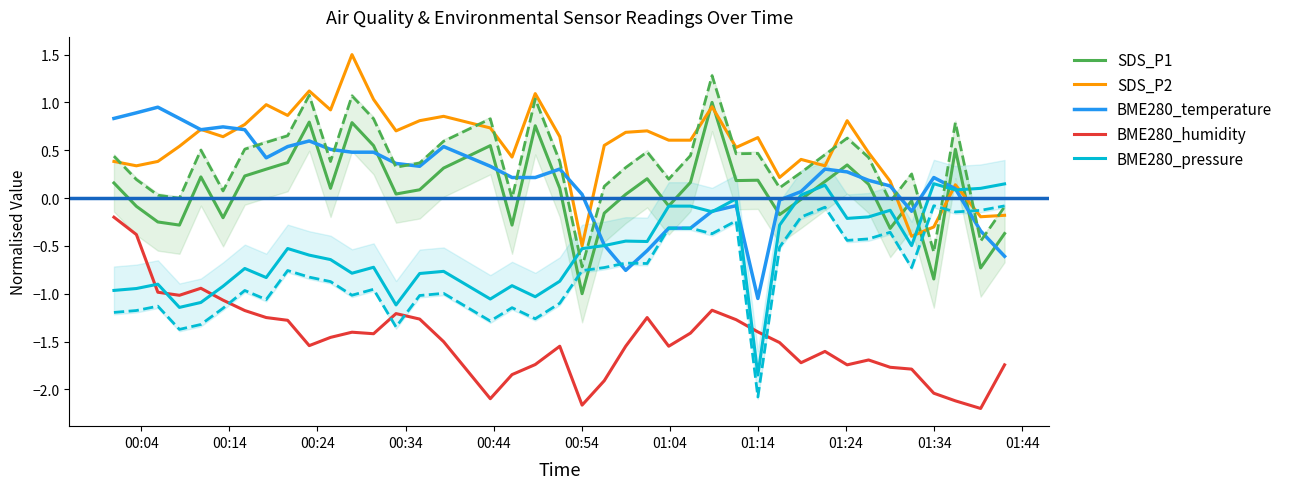

At which label does BME280_humidity first exceed -1?

00:04